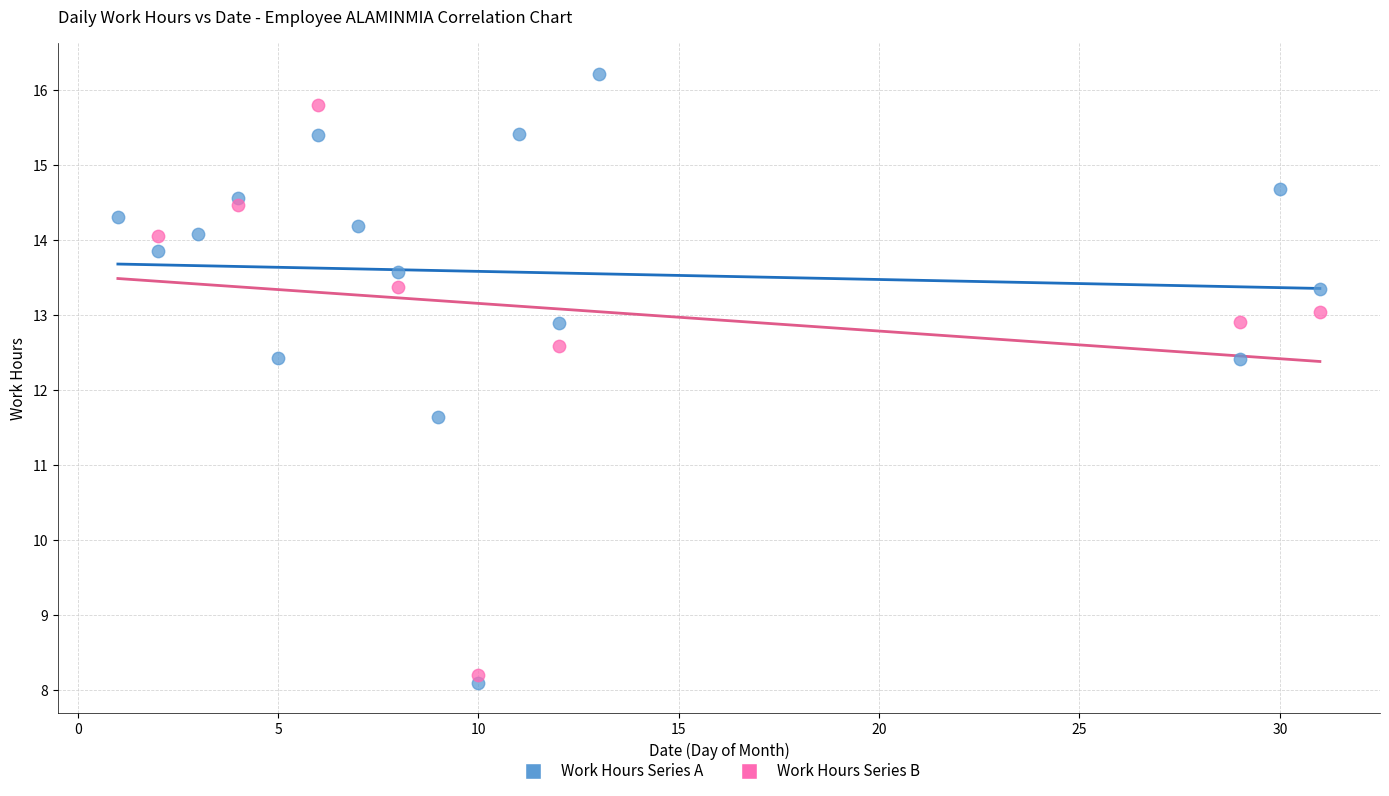

Which series reaches the maximum Y coordinate?

Work Hours Series A